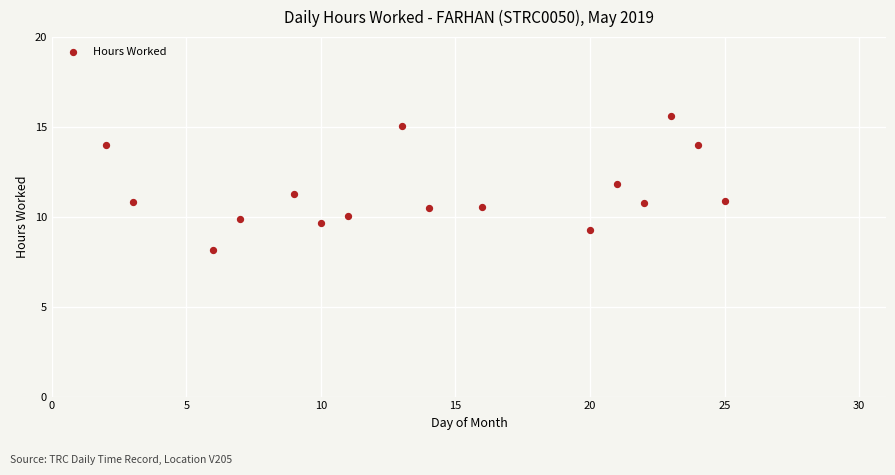

What is the range of Y values (max minus min)?

7.4